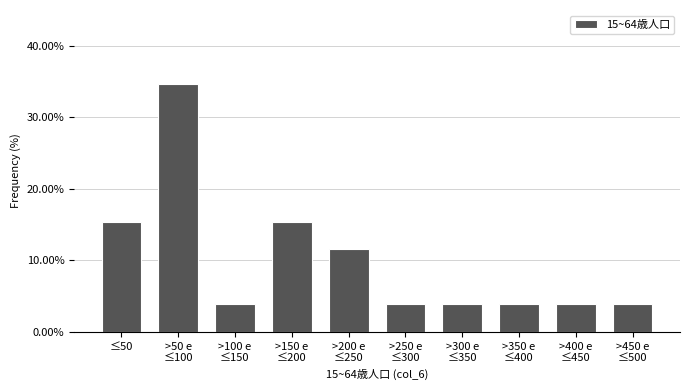

Reading right to left, transcribe all the data shown in this chart.

3.8	3.8	3.8	3.8	3.8	11.5	15.4	3.8	34.6	15.4